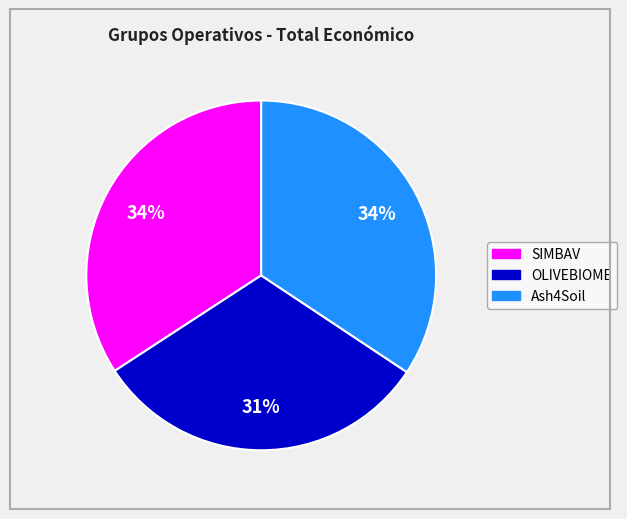

To the nearest percent, what percentage of the pie is Ash4Soil?

34%